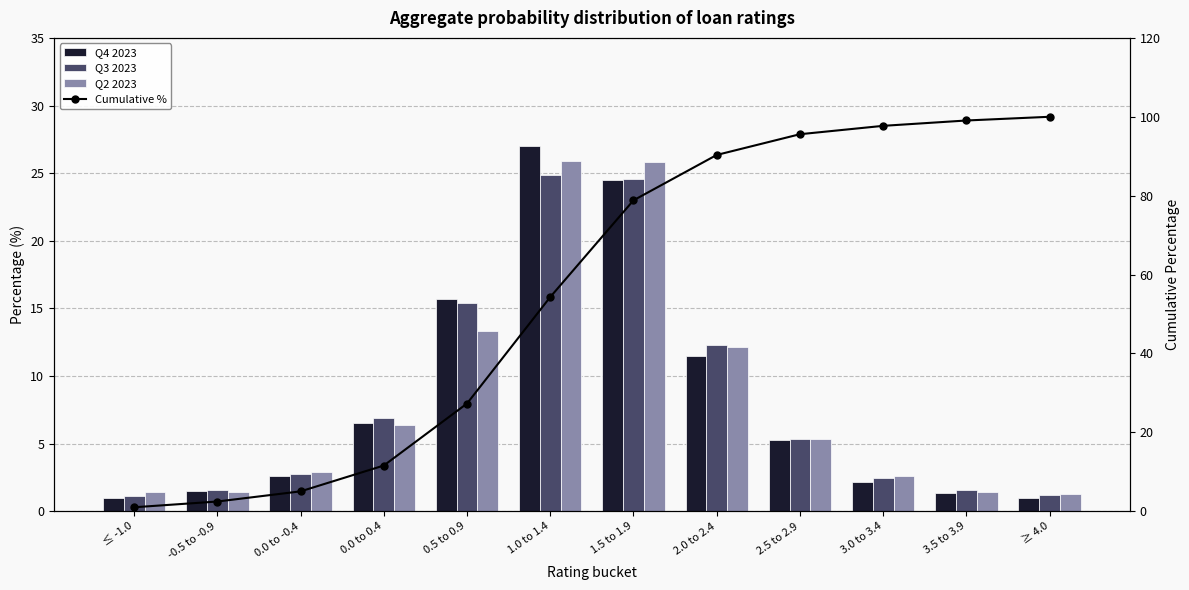

At which label does Q2 2023 first exceed 5?

0.0 to 0.4